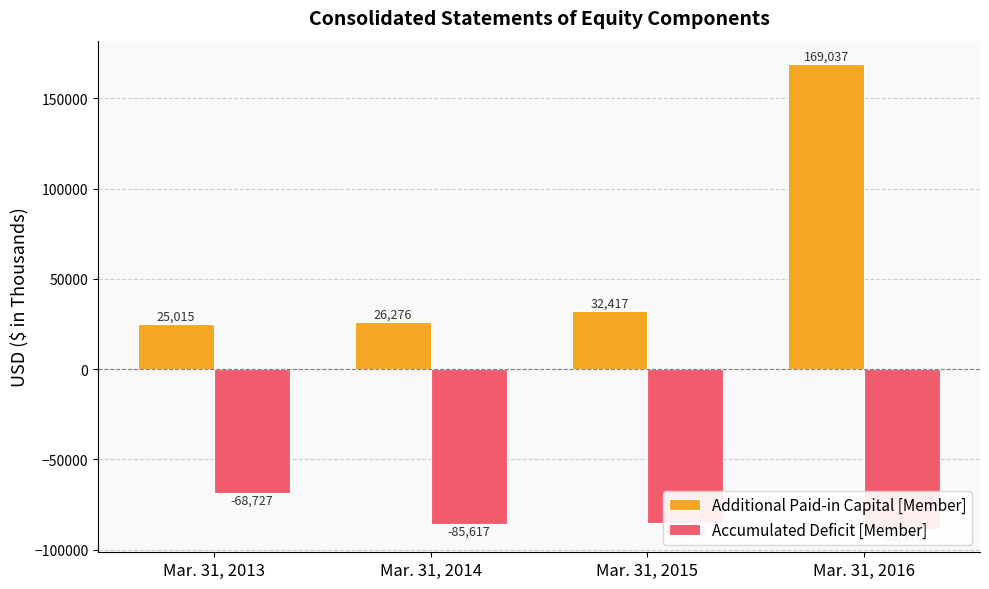

Between Mar. 31, 2014 and Mar. 31, 2016, which is larger?

Mar. 31, 2016